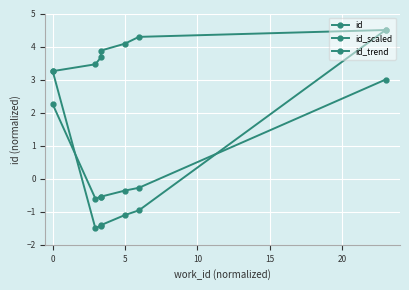

What is the highest value of the id_scaled series?

3.0